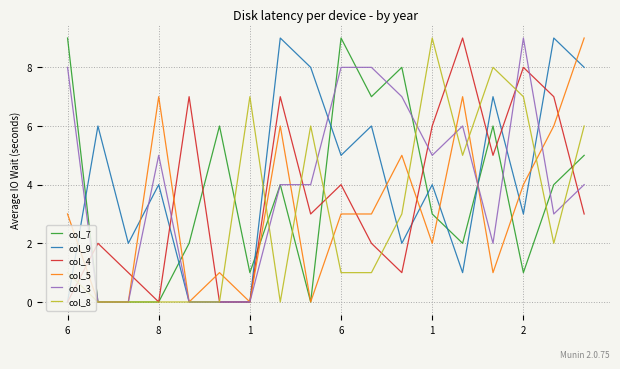

What is the greatest value displayed?

9